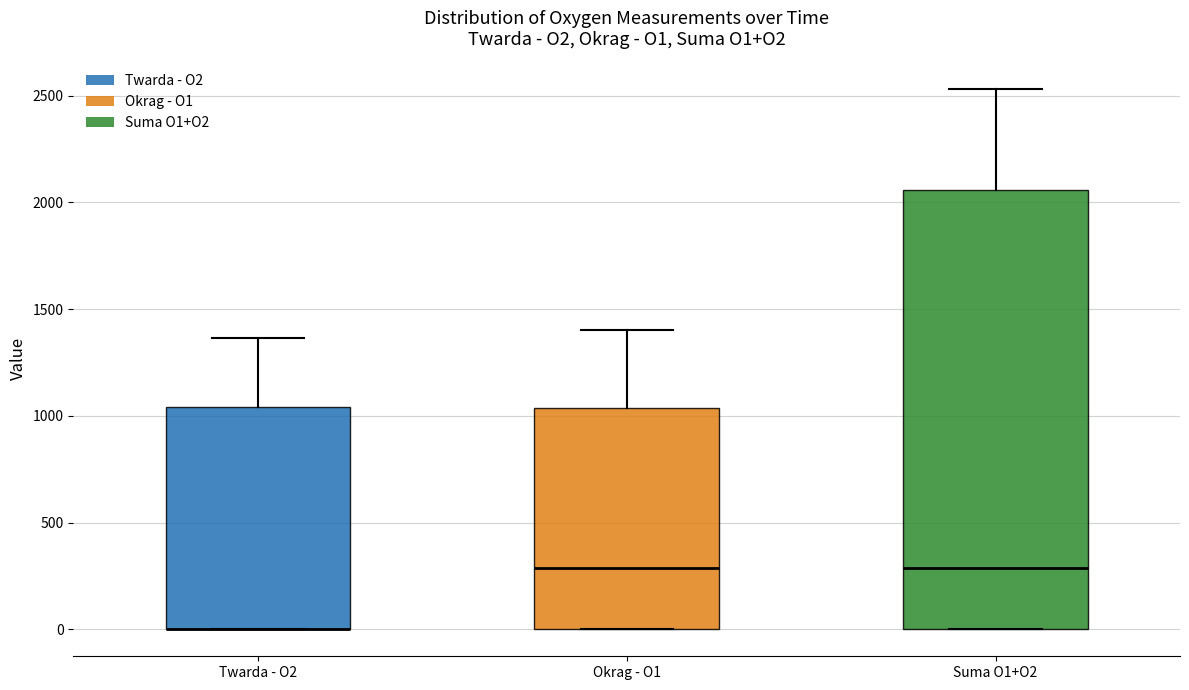

Where is the lower edge of the box for Okrag - O1 on the y-axis? The values are not printed on the chart, so give them approximately, as read against the axis.

0